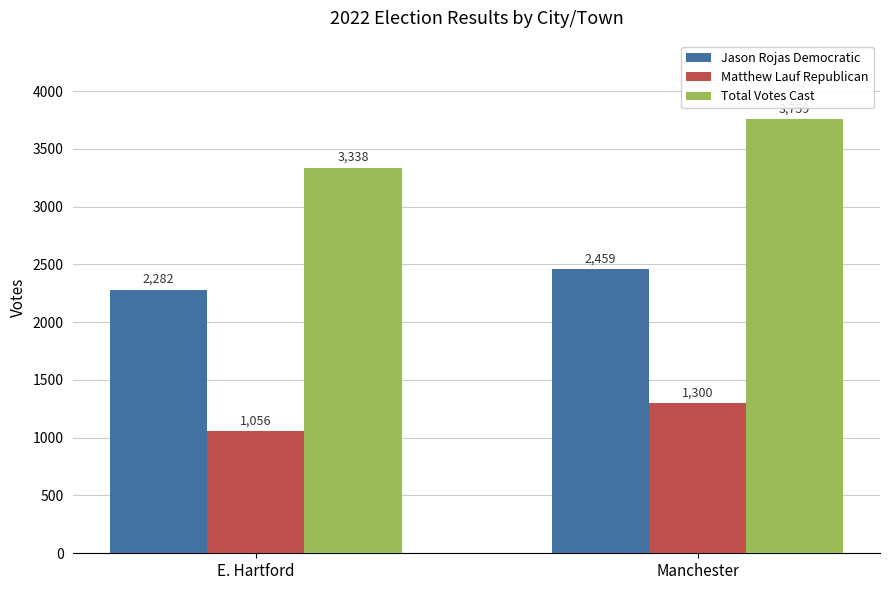

What is the total value across all series at Manchester?

7518